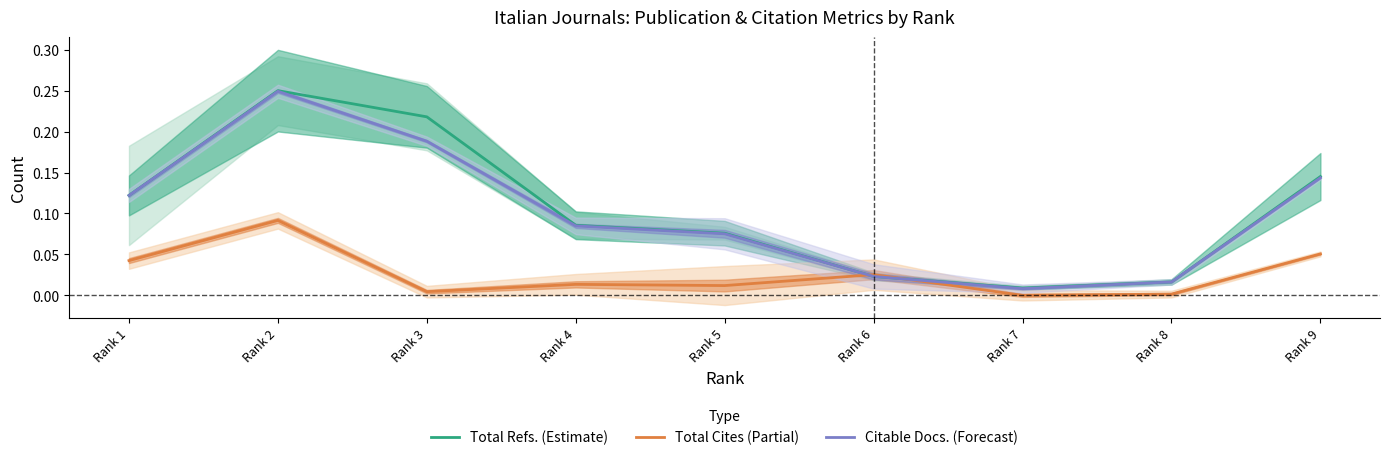

Reading right to left, list all the values displayed in this chart.

Total Refs. (Estimate): 0.1	0.0	0.0	0.0	0.1	0.1	0.2	0.2	0.1
Total Cites (Partial): 0.1	0.0	0.0	0.0	0.0	0.0	0.0	0.1	0.0
Citable Docs. (Forecast): 0.1	0.0	0.0	0.0	0.1	0.1	0.2	0.2	0.1